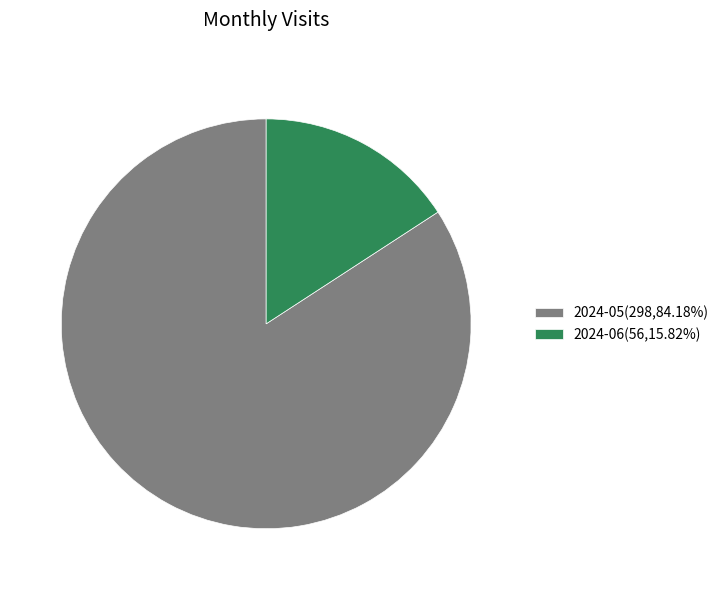

How many slices are in this pie chart?

2